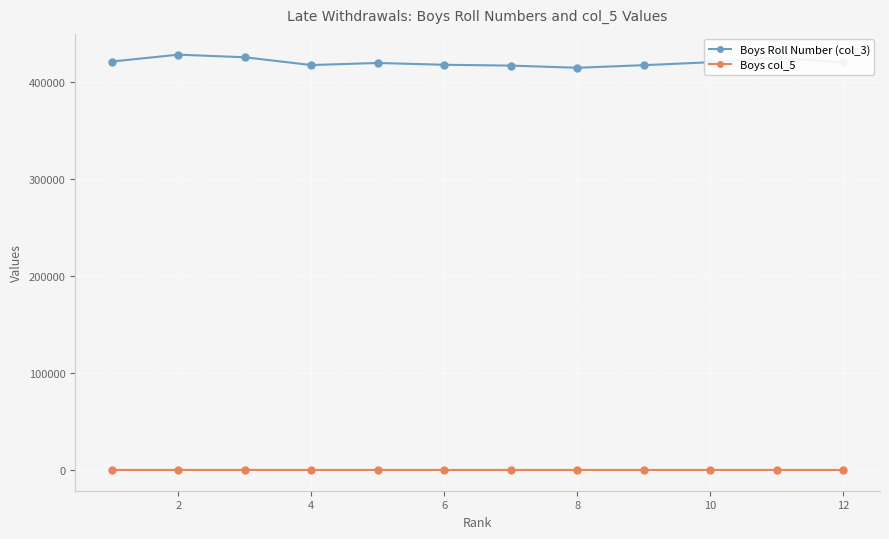

List the series in order of their overall mean, lowest first.

Boys col_5, Boys Roll Number (col_3)